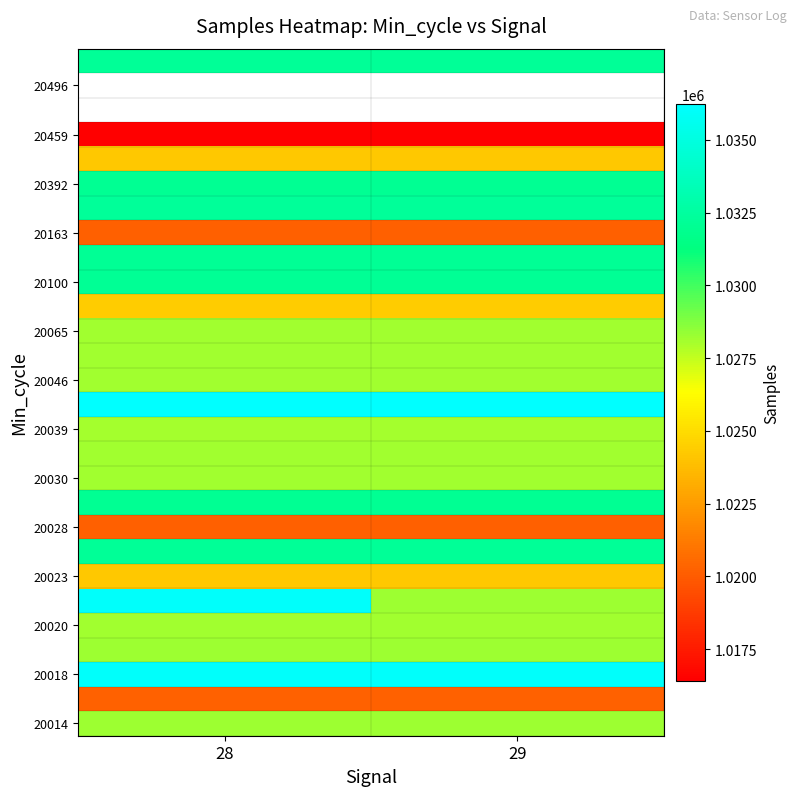

What is the minimum value for 20163?

1020138.0